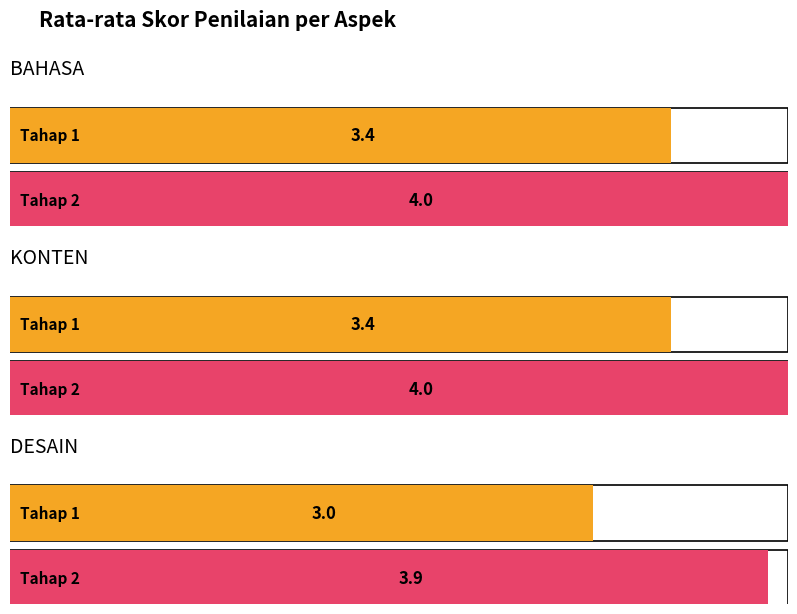

Rank the series by their average value, from highest to lowest.

Tahap 2, Tahap 1